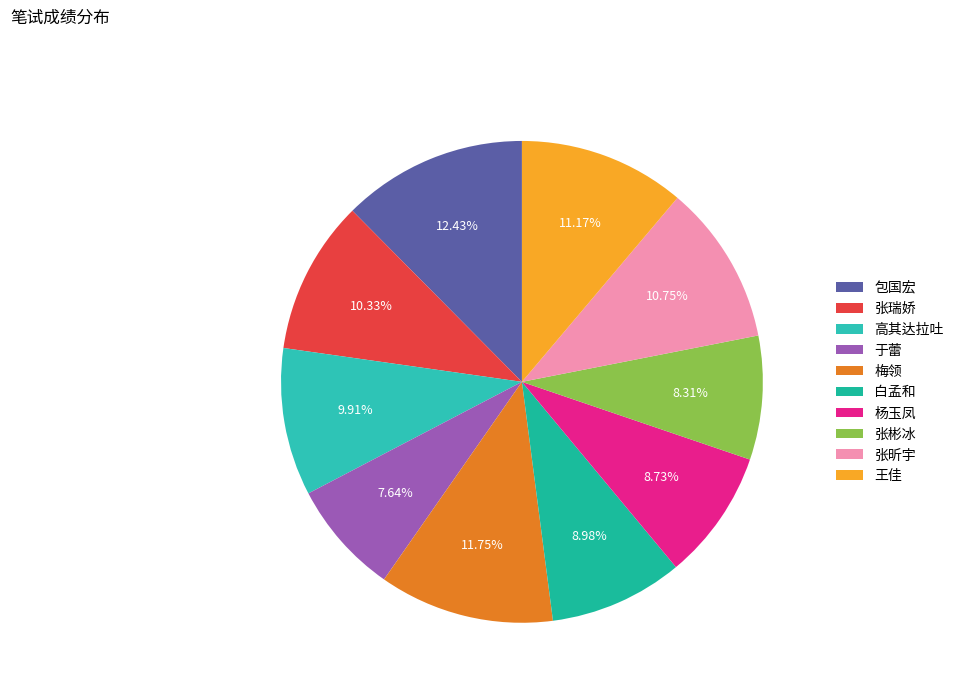

What is the smallest slice in the pie chart?

于蕾